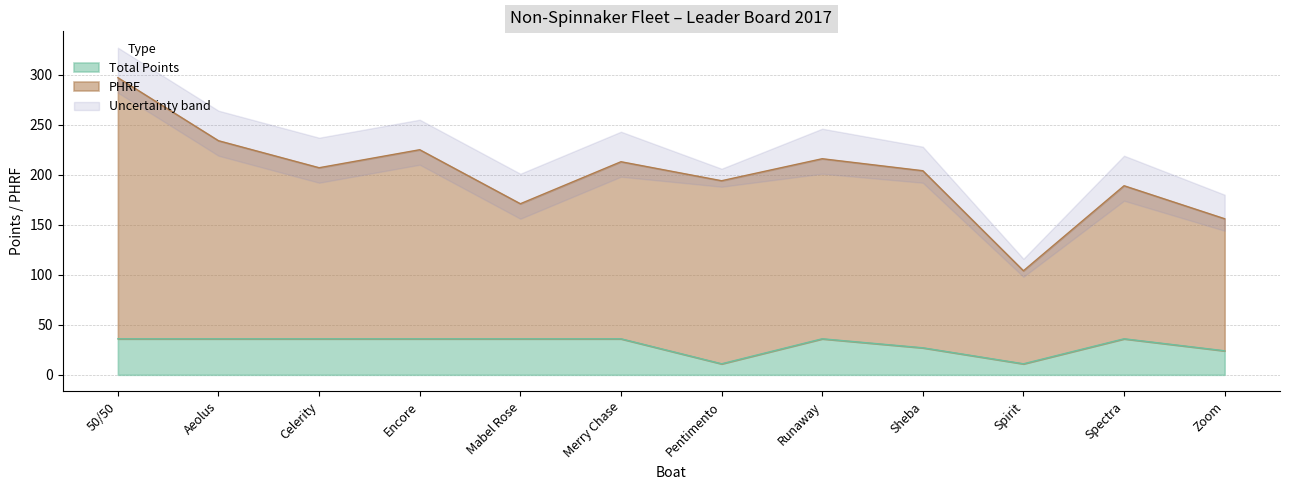

What is the maximum value shown in the chart?

297